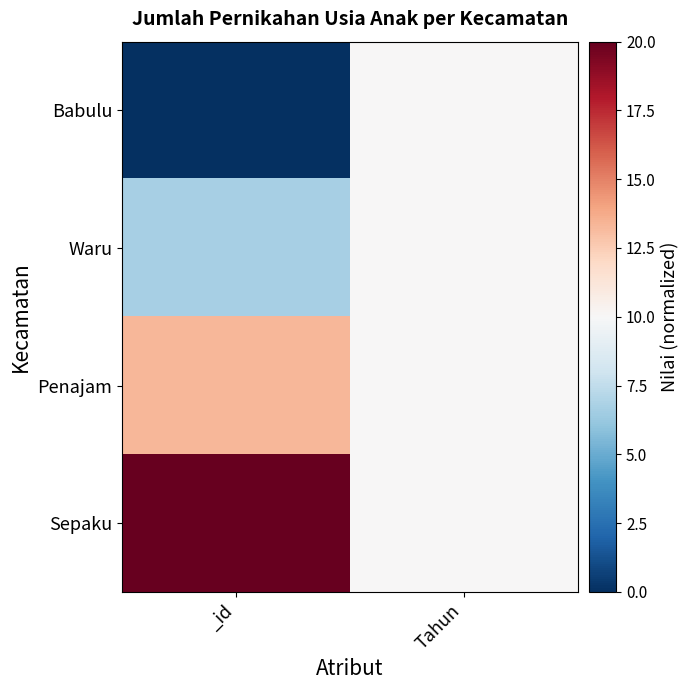

Rank the series by their maximum value, from highest to lowest.

Sepaku, Penajam, Babulu, Waru